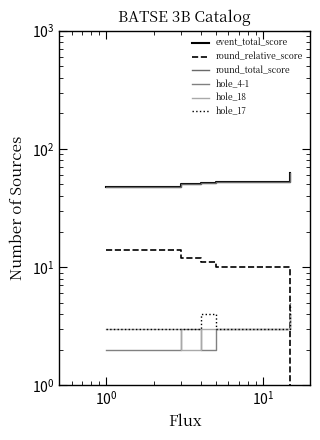

What is the label of the 3rd point from the left?

$\mathdefault{10^{0}}$